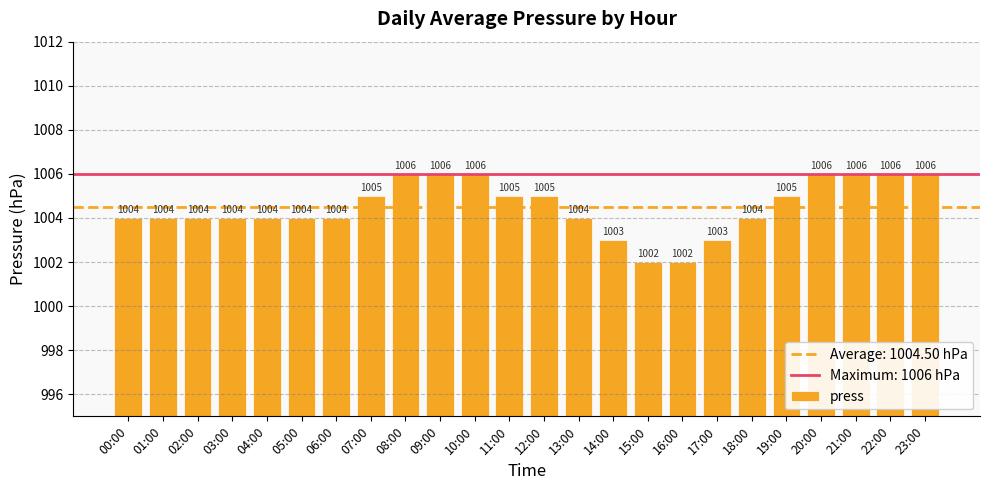

True or false: the data shows 1004 at 02:00.

True